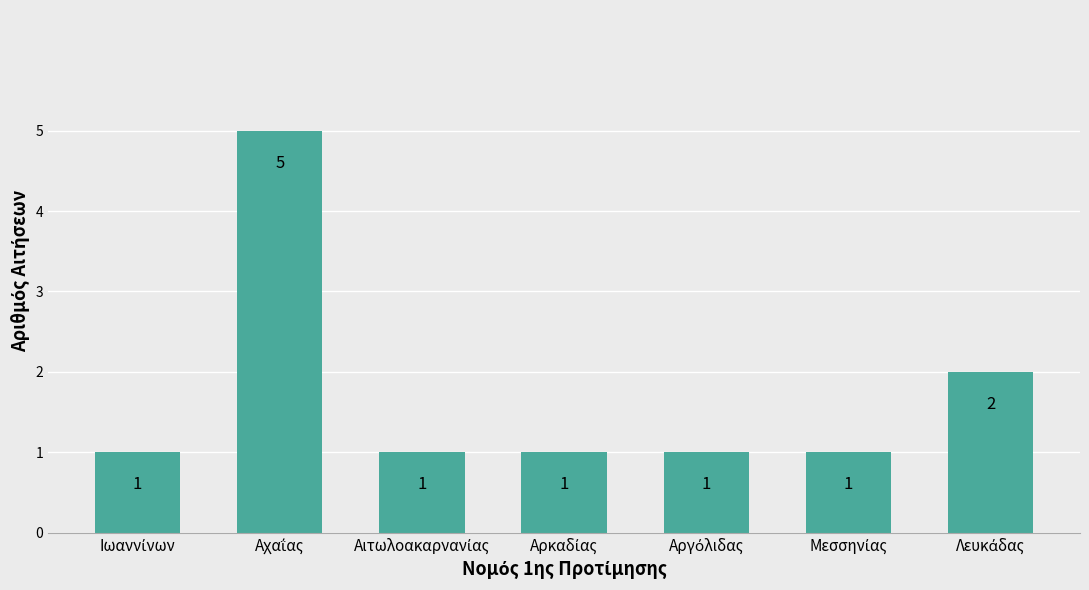

What is the maximum value shown in the chart?

5